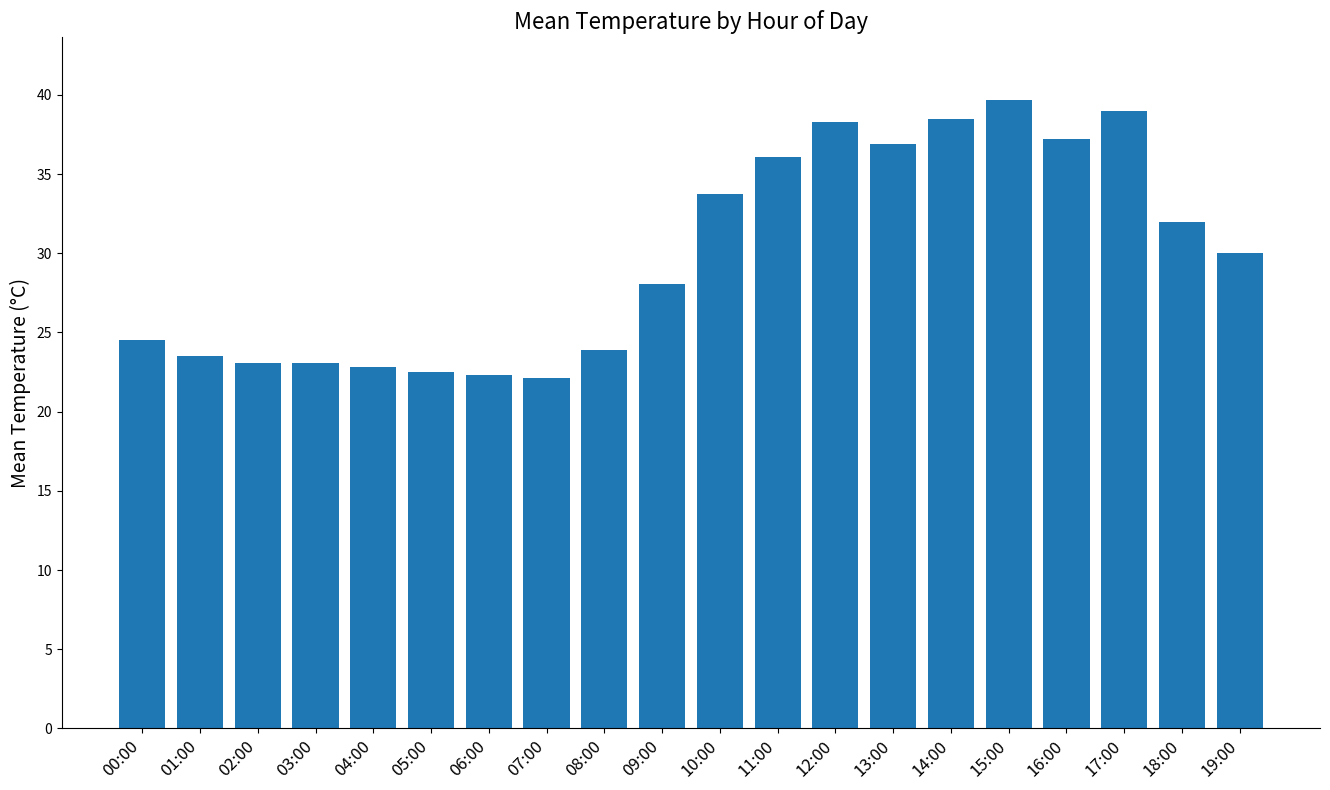

What is the change in value from 07:00 to 08:00?

+1.7